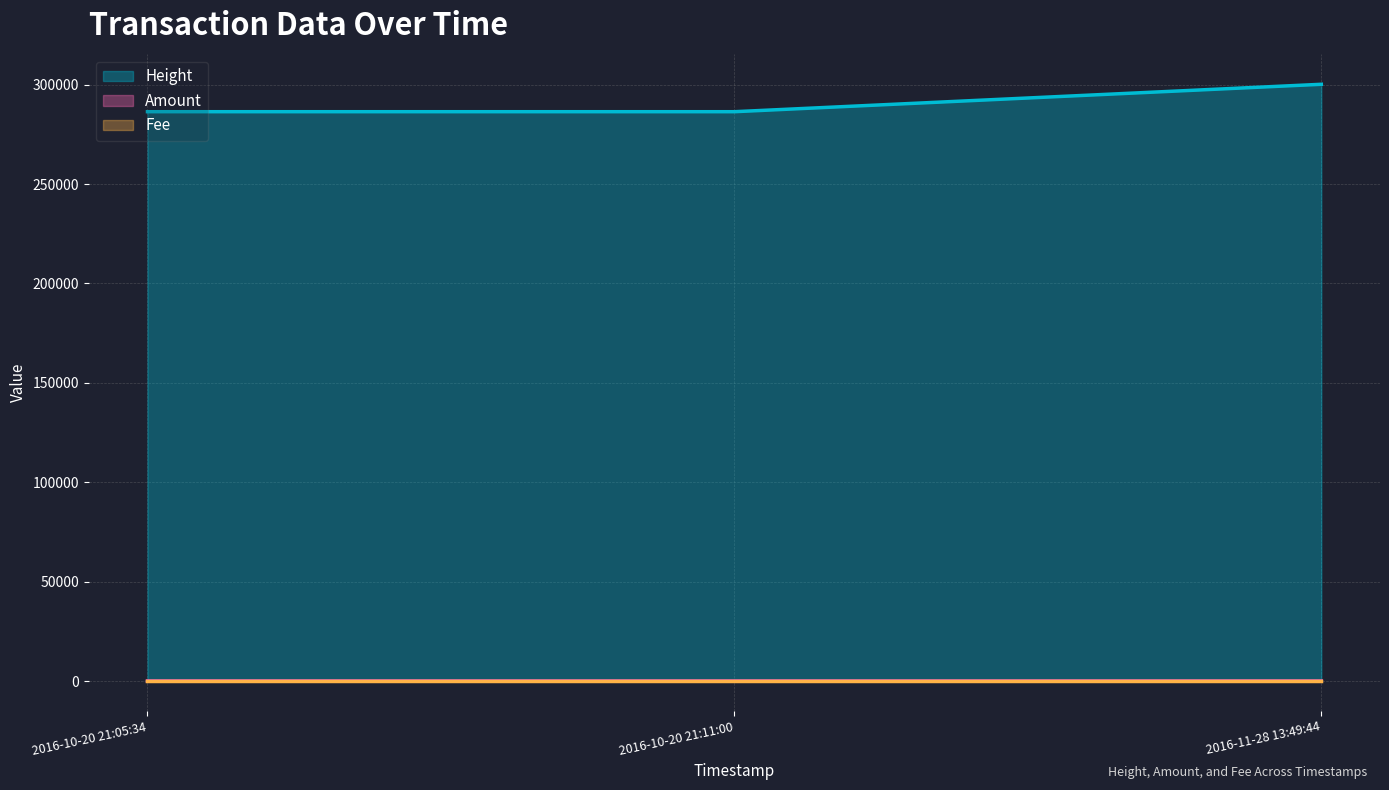

Which series has the largest total across all categories?

Height